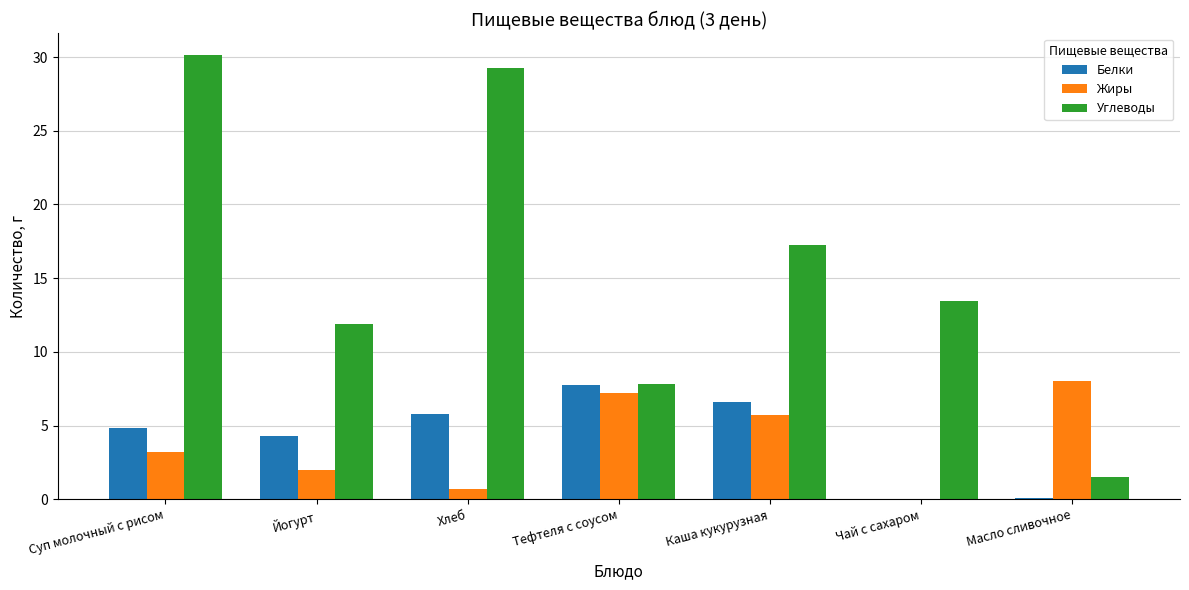

What value does the Углеводы series have at Суп молочный с рисом?

30.1